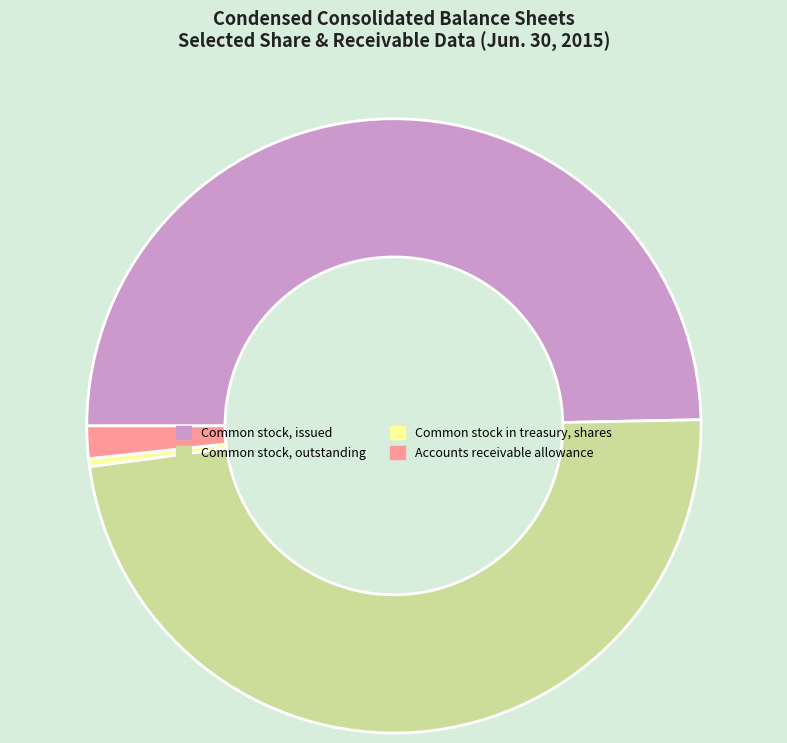

Rank the categories by value from highest to lowest.

Common stock, issued, Common stock, outstanding, Accounts receivable allowance, Common stock in treasury, shares